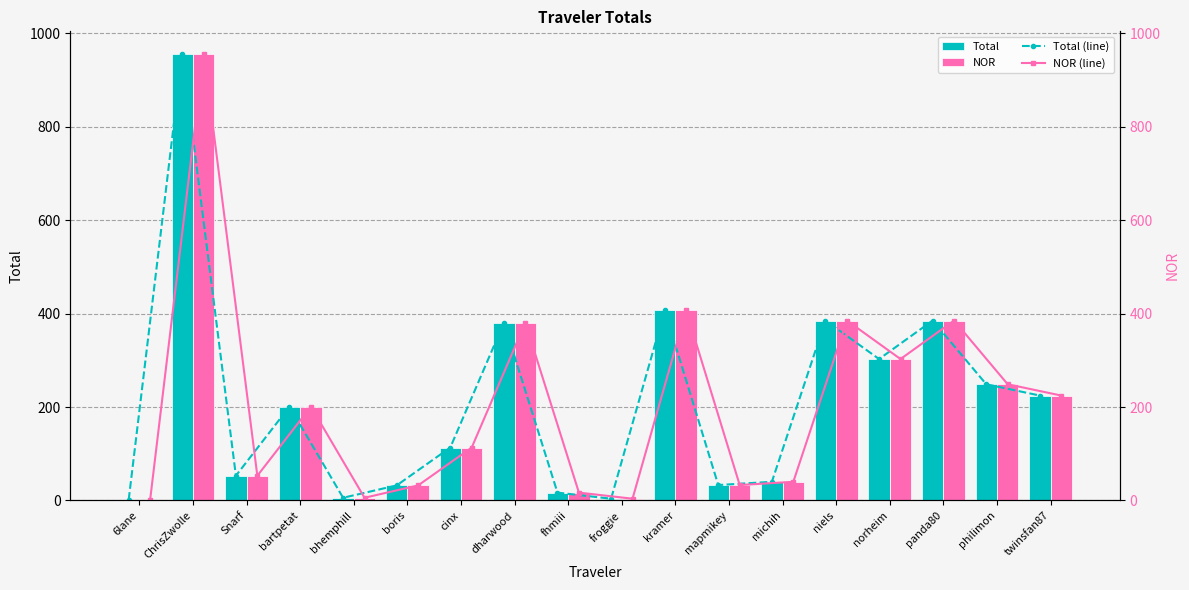

Rank the series by their maximum value, from lowest to highest.

Total, NOR, Total (line), NOR (line)